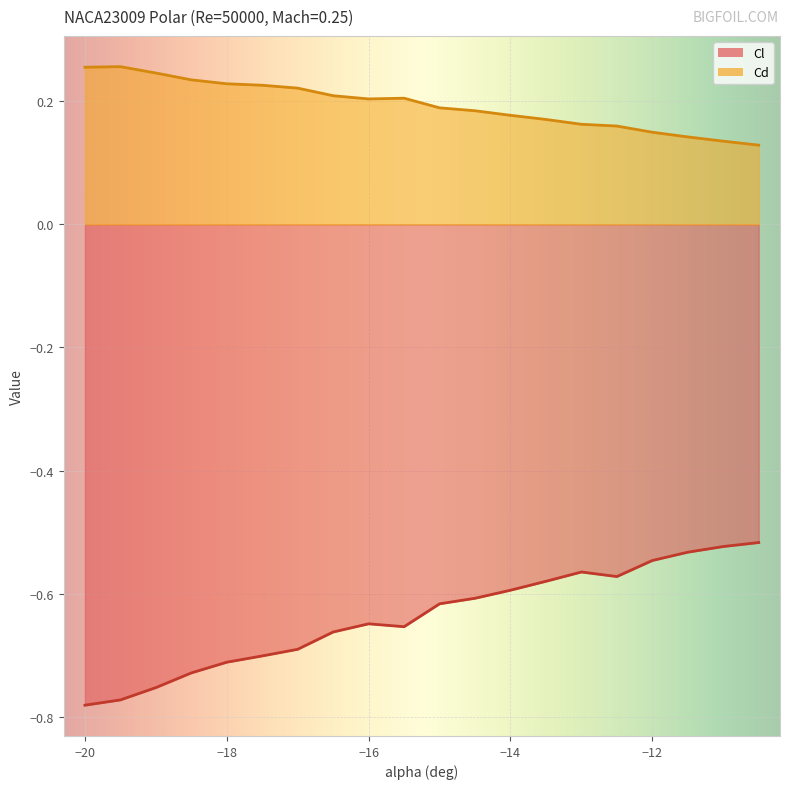

What is the spread (max minus min) of values at -18?

0.9